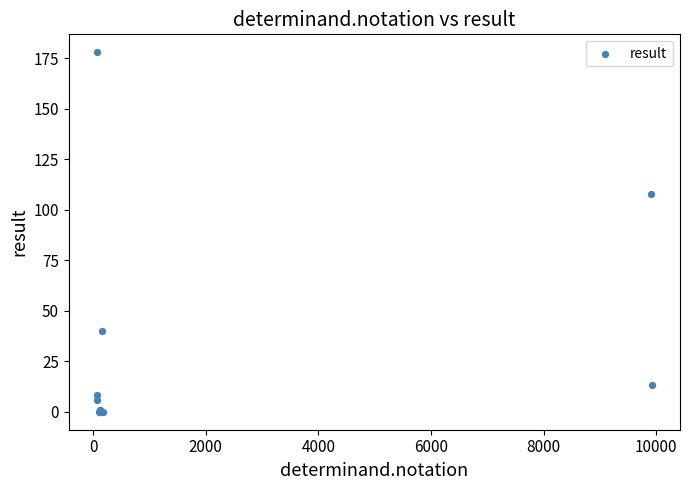

What Y value in the scatter plot is closest to 89?

108.0